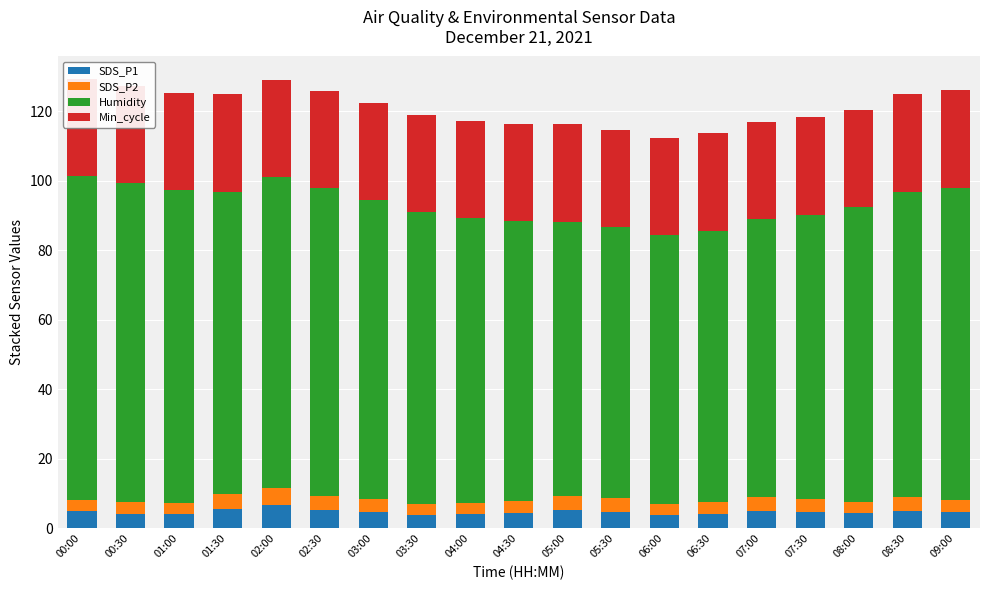

How many groups of bars are there?

19